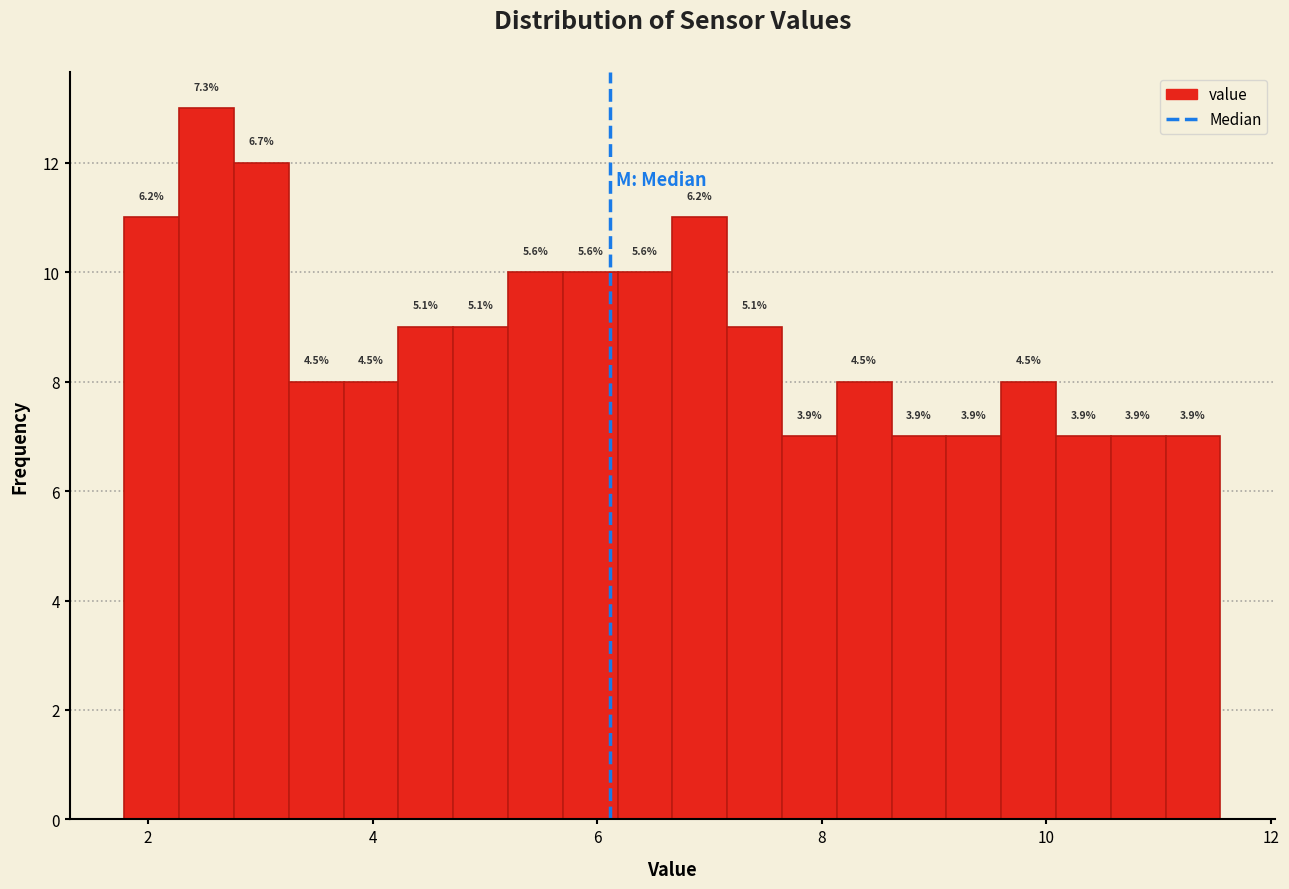

Around what value on the x-axis is the tallest bar? Give the approximate position of its centre, as read against the axis.

2.6